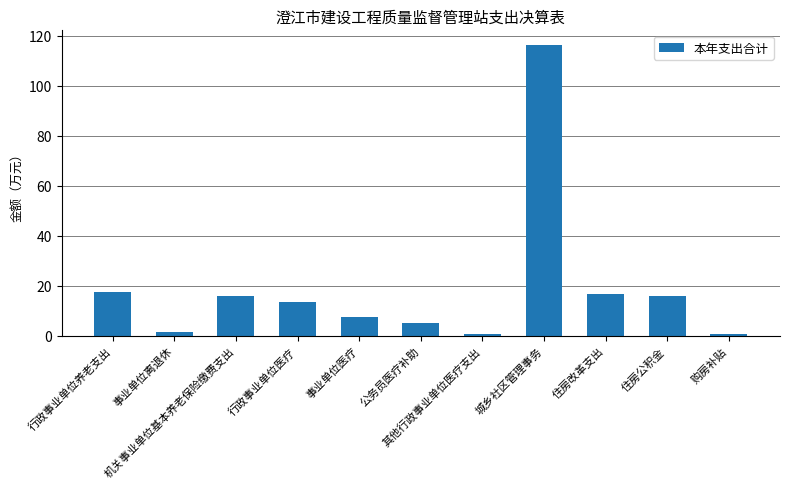

What is the value of the 10th bar from the left?

16.0